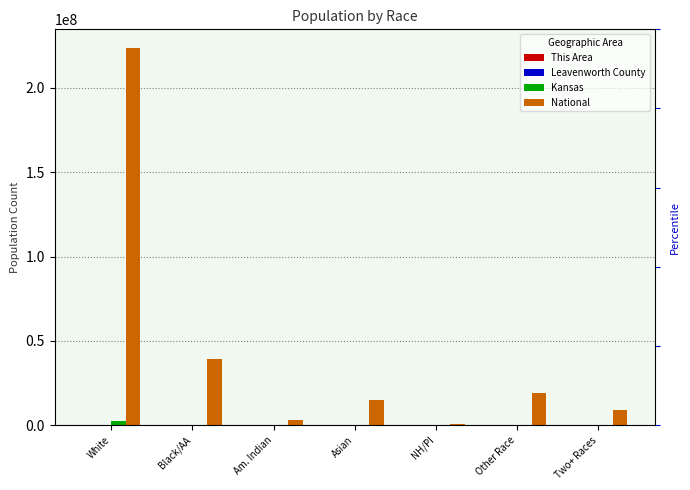

The value of Kansas at Two+ Races is 85933. True or false?

True